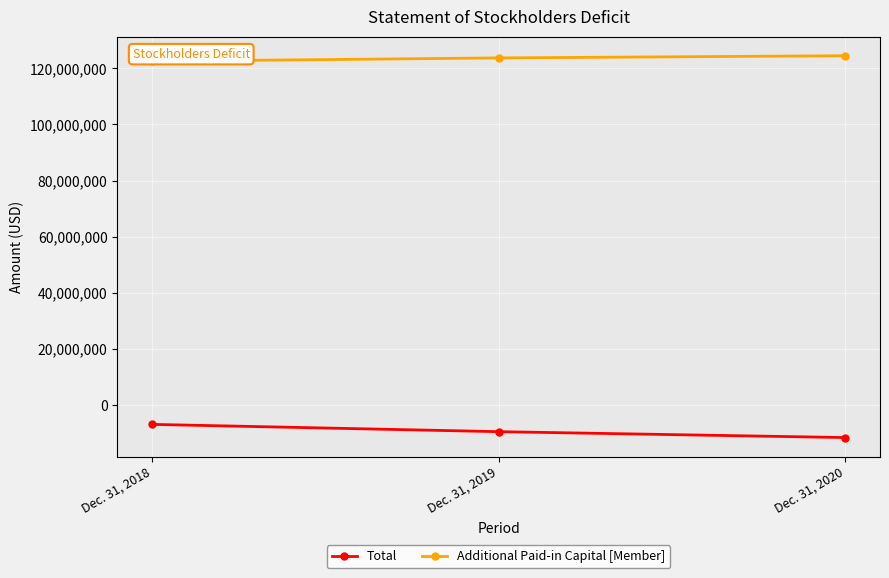

What is the average value of the Total series?

-9313633